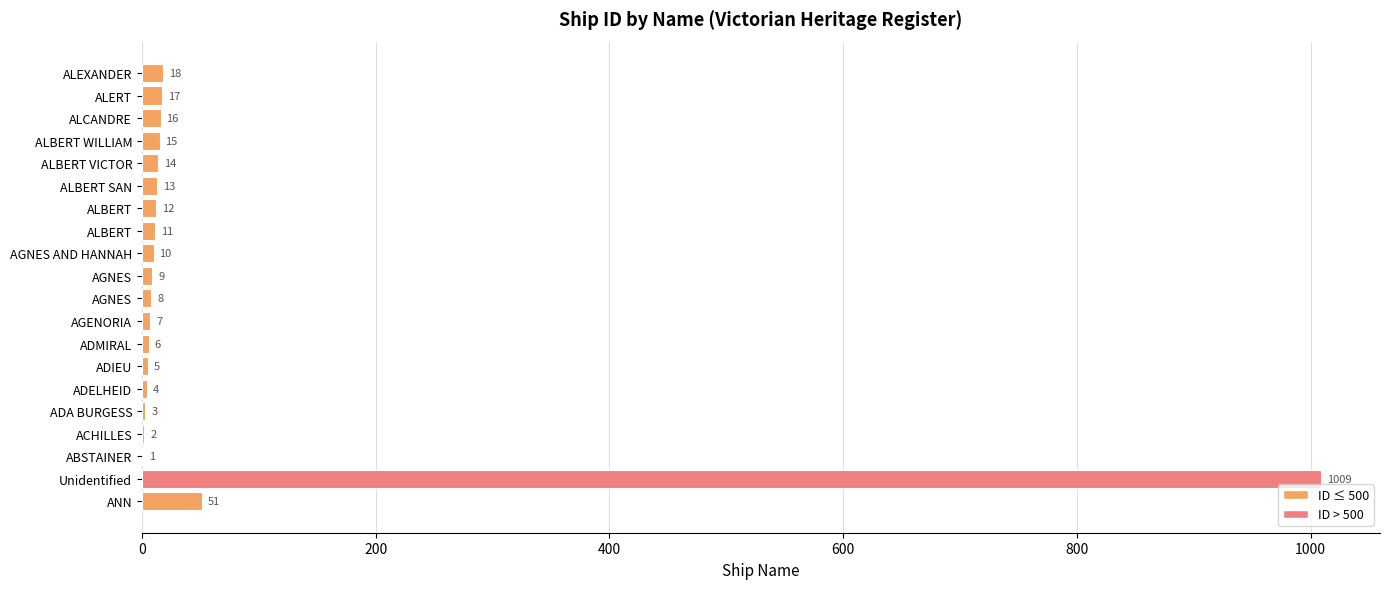

How many bars are there in total?

20